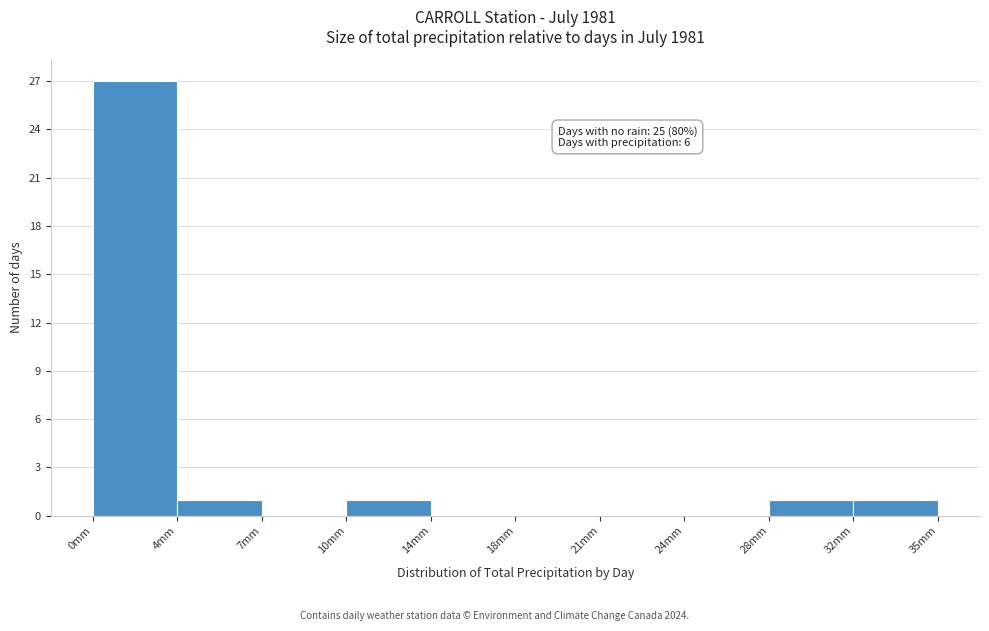

Reading right to left, extract all data points from this chart.

32mm=1	28mm=1	24mm=0	21mm=0	18mm=0	14mm=0	10mm=1	7mm=0	4mm=1	0mm=27